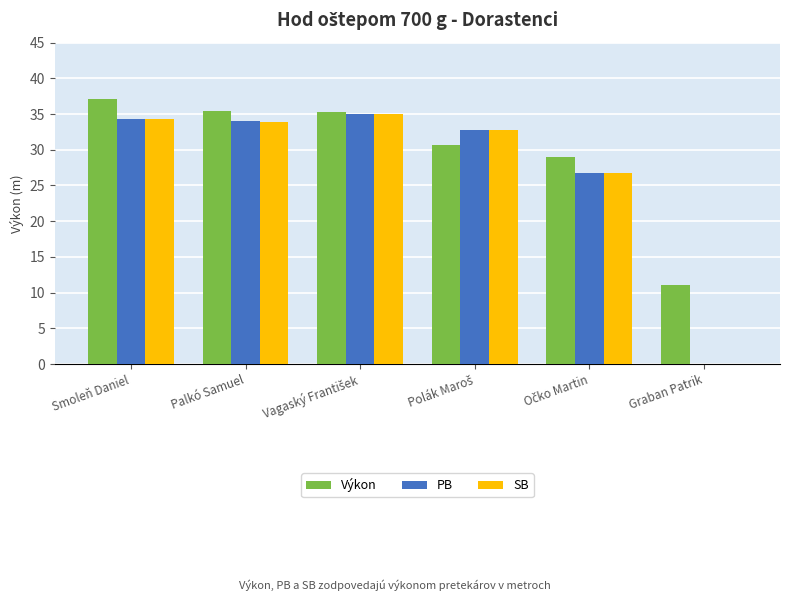

Is it true that Výkon equals 11.1 at Graban Patrik?

True